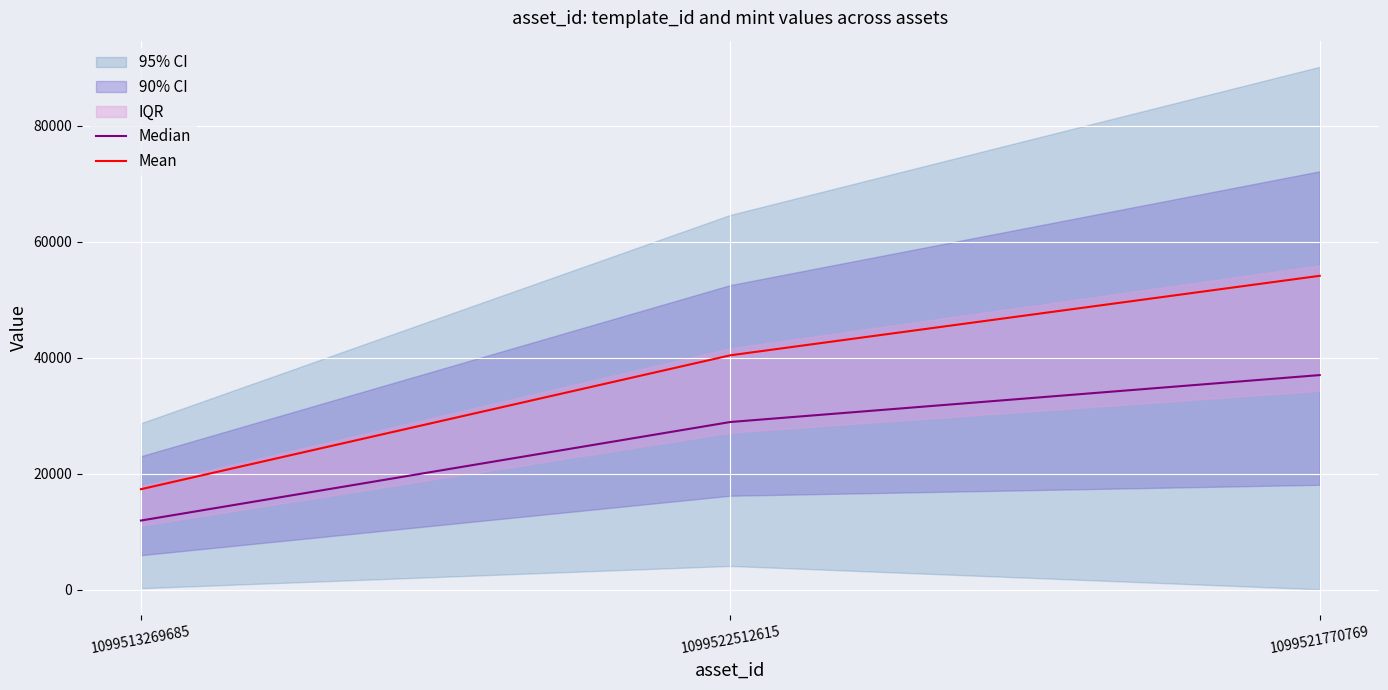

What is the label of the 2nd point from the left?

1099522512615